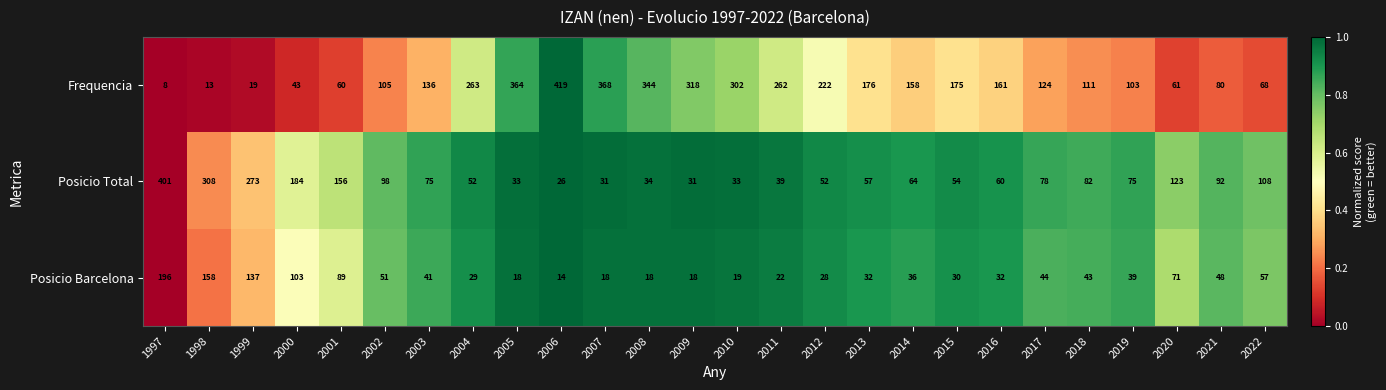

Which series has the widest spread of values?

Frequencia